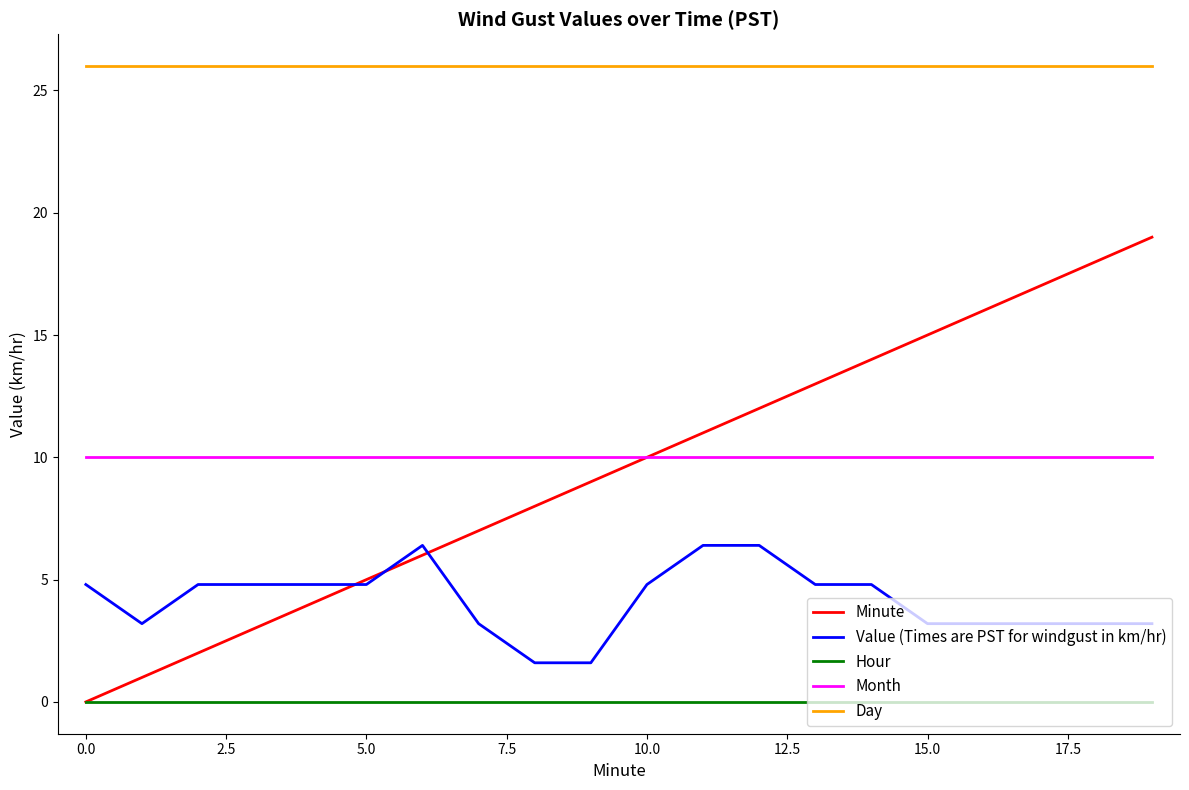

What is the maximum value shown in the chart?

26.0